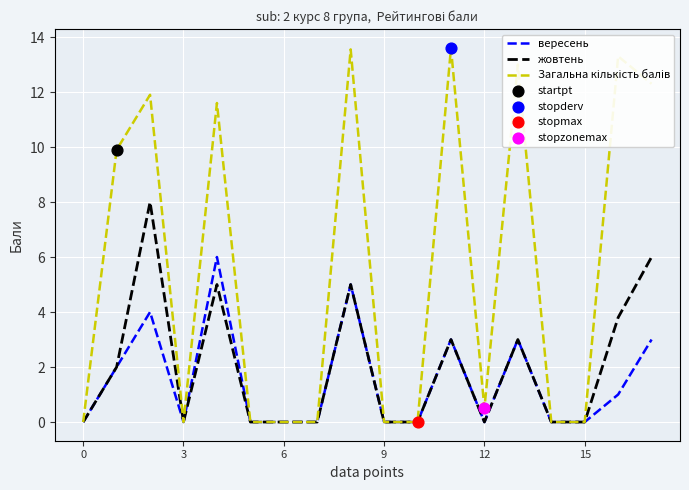

What is the greatest value displayed?

13.6